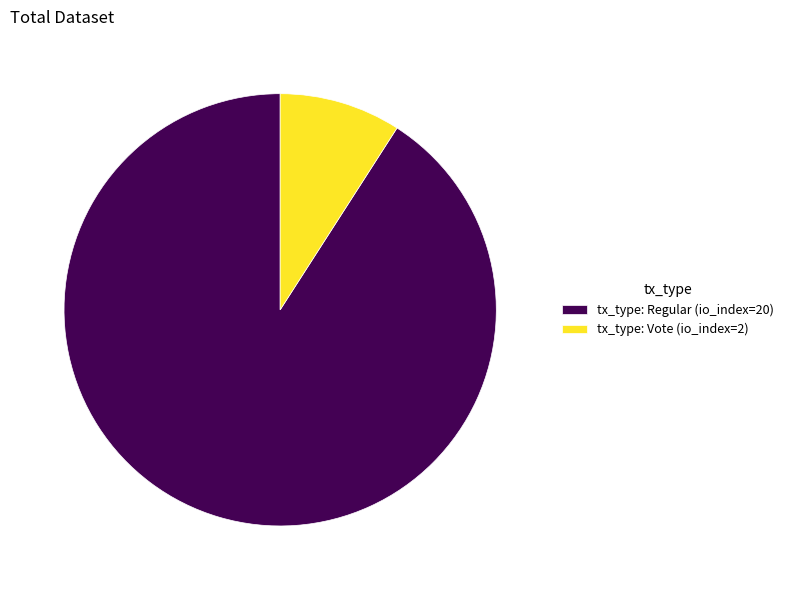

What is the majority slice?

tx_type: Regular (io_index=20)